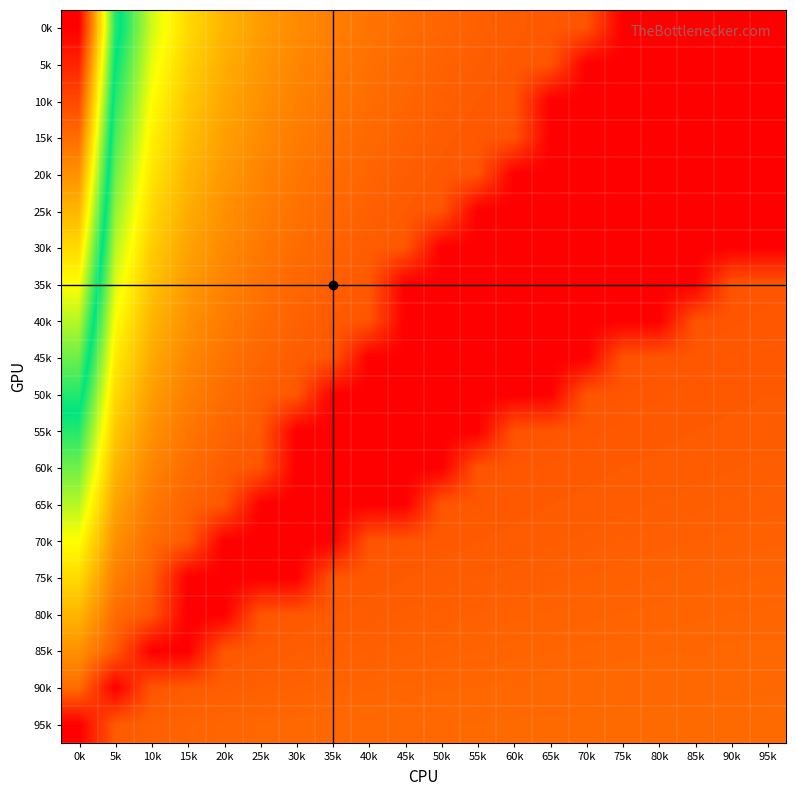

How many distinct data groups are displayed?

20